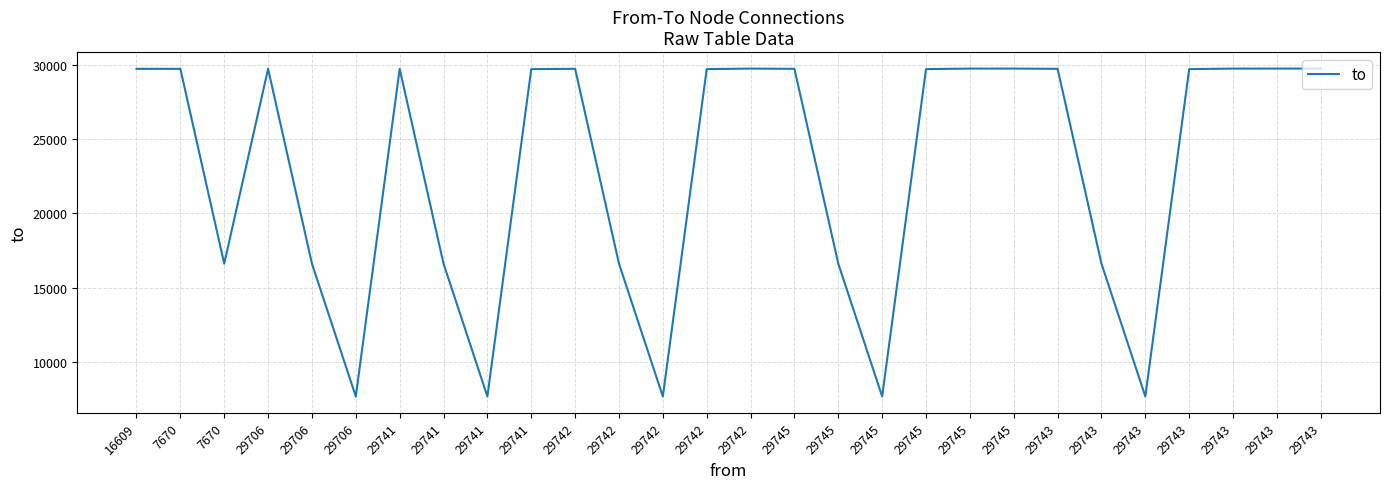

True or false: there are more than 2 points higher than both neighbors.

True